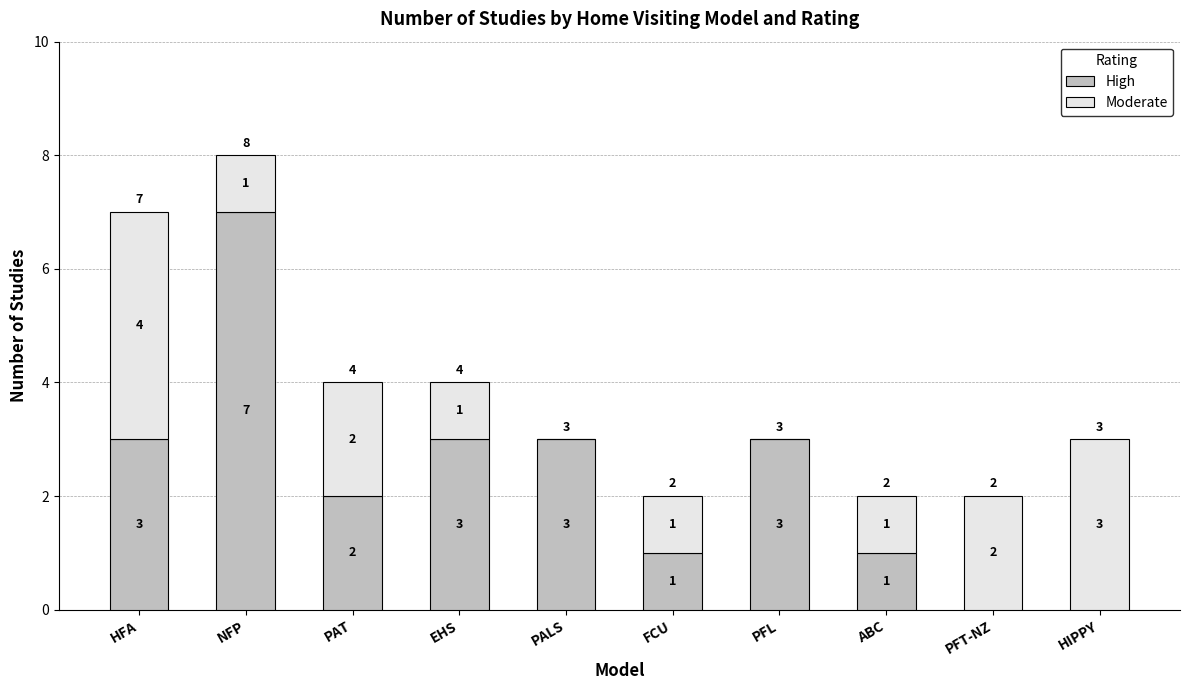

Reading left to right, transcribe the values for High.

HFA=3	NFP=7	PAT=2	EHS=3	PALS=3	FCU=1	PFL=3	ABC=1	PFT-NZ=0	HIPPY=0